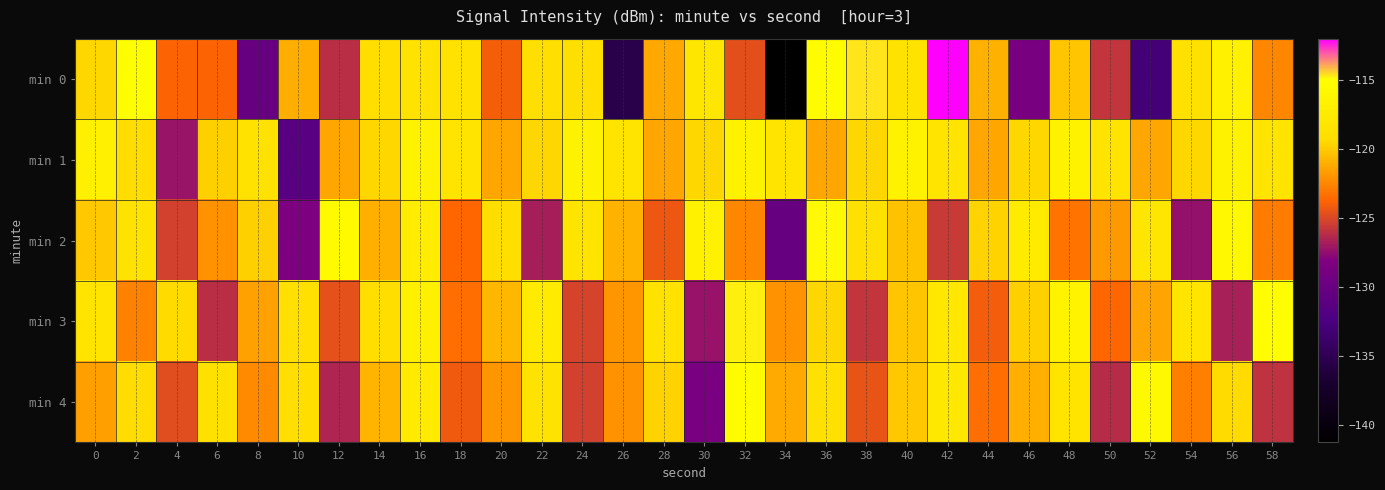

Which series has the largest total across all categories?

min 1